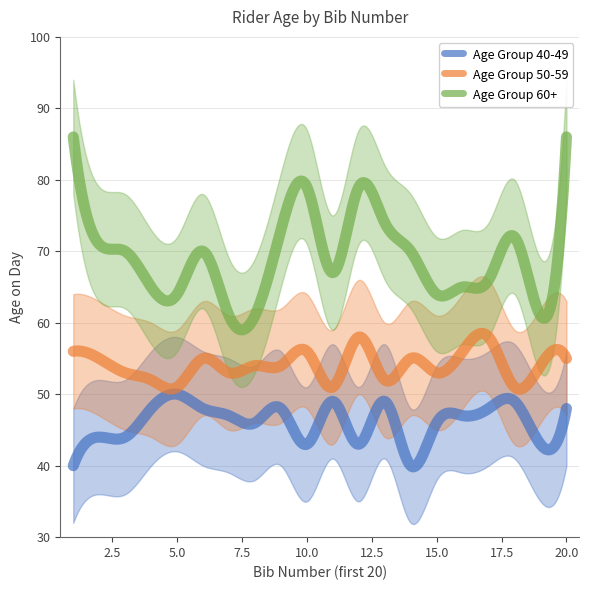

True or false: Age Group 60+ and Age Group 40-49 intersect in this chart.

False